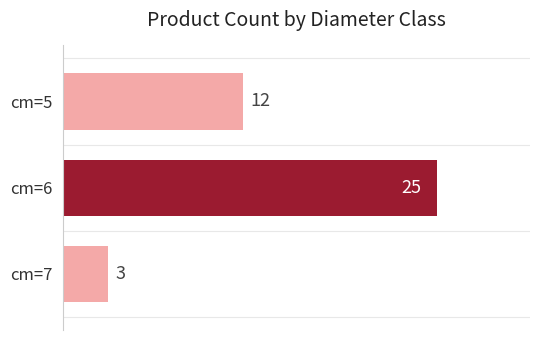

What is the sum of the values at cm=5 and cm=6?

37